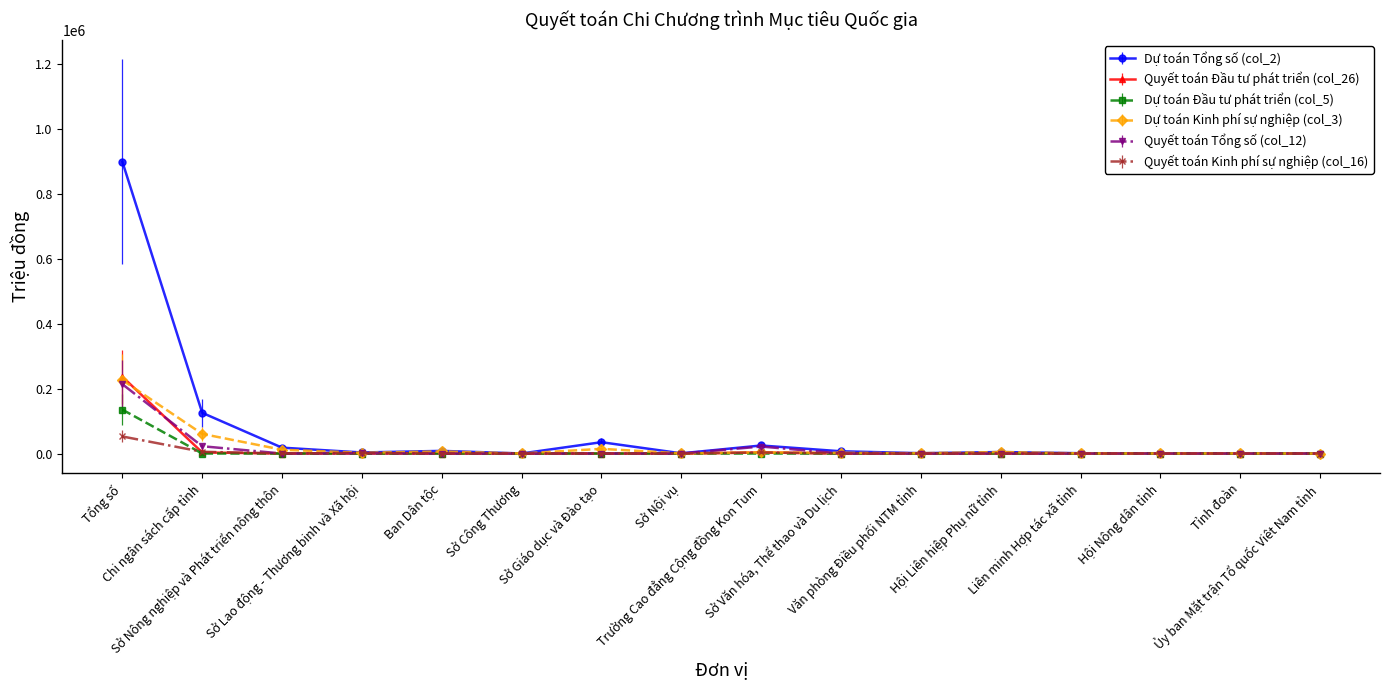

At which label is Dự toán Tổng số (col_2) closest to 449228?

Chi ngân sách cấp tỉnh